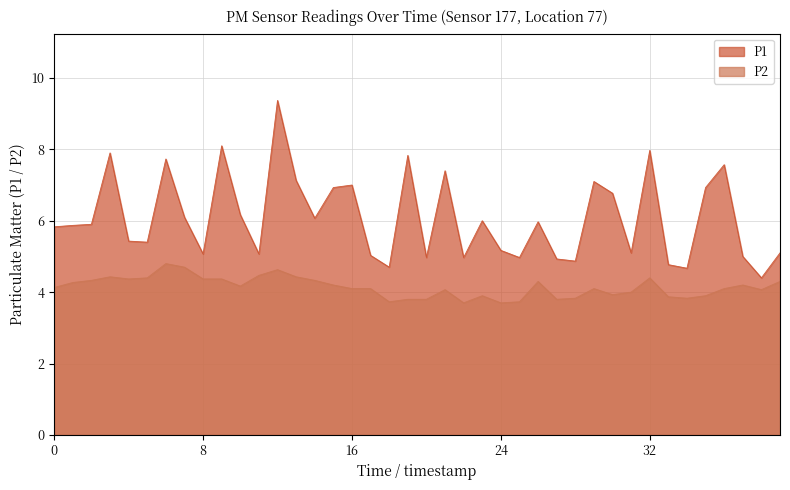

How many values in the P1 series are below 5?

9